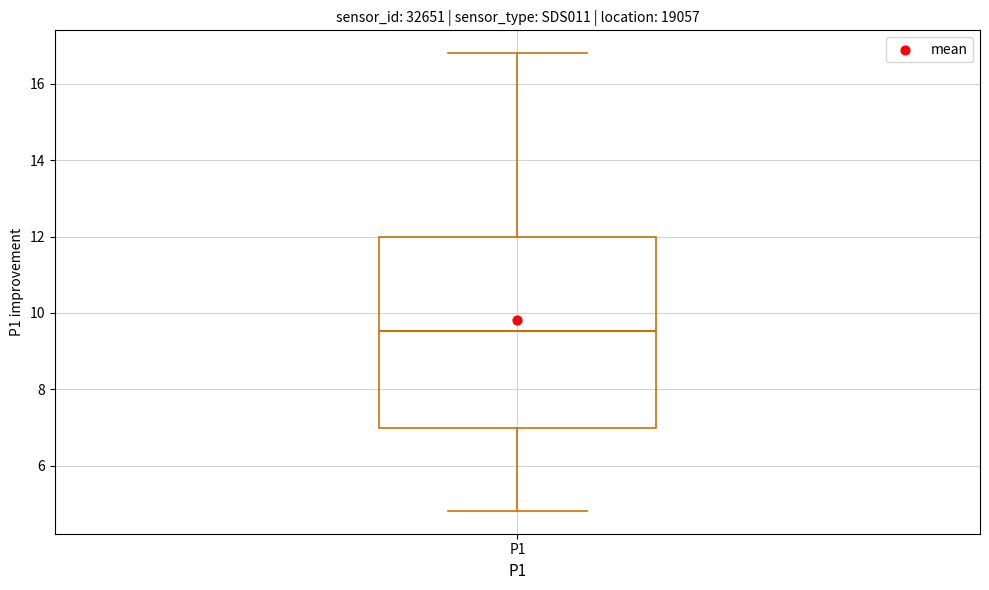

Transcribe this box plot: give where the median line is, the range the box spans, and where the two whiskers end, as read against the y-axis. The values are not printed on the chart, so give them approximately, as read against the axis.

median 9.6, box 7.0 to 12.0, whiskers 4.8 to 16.8